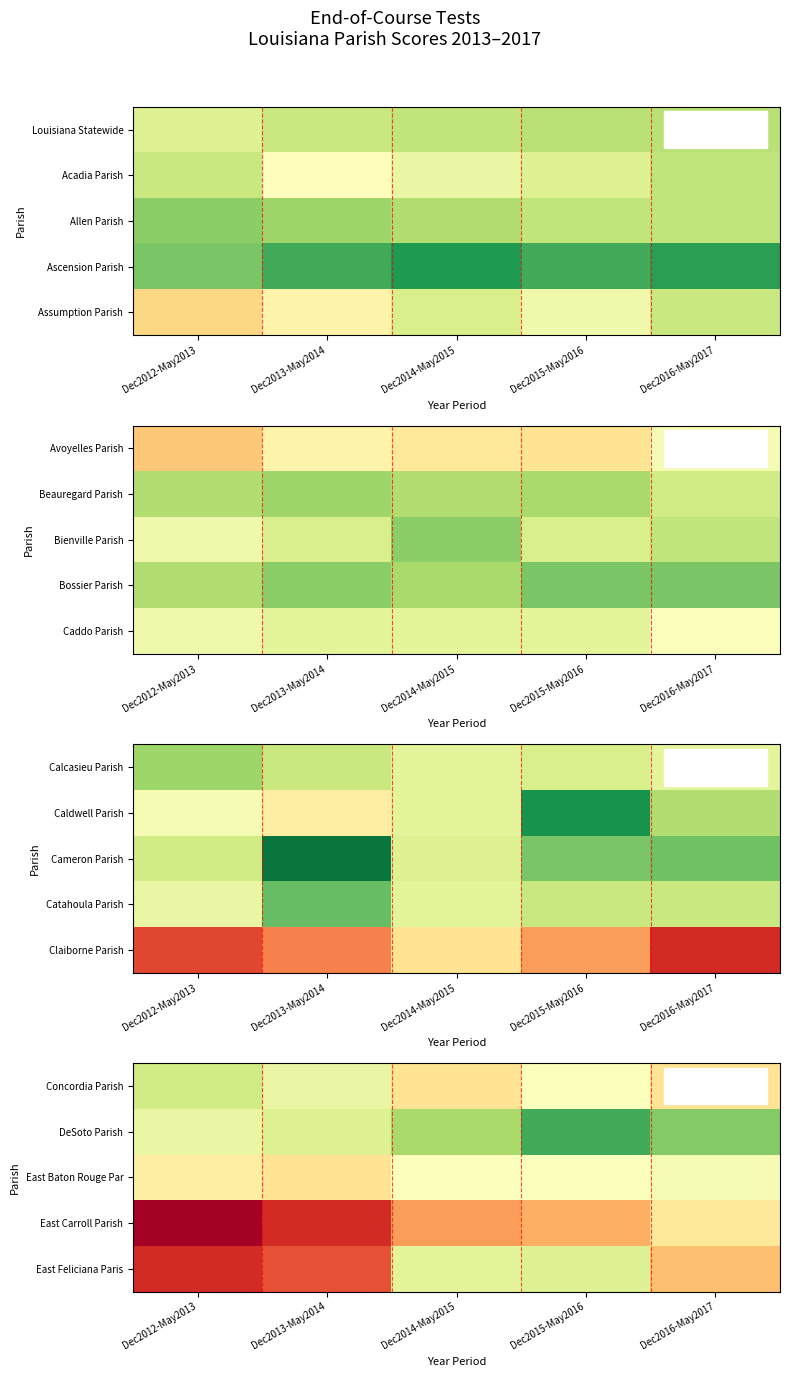

What is the total value across all series at Dec2015-May2016?

279